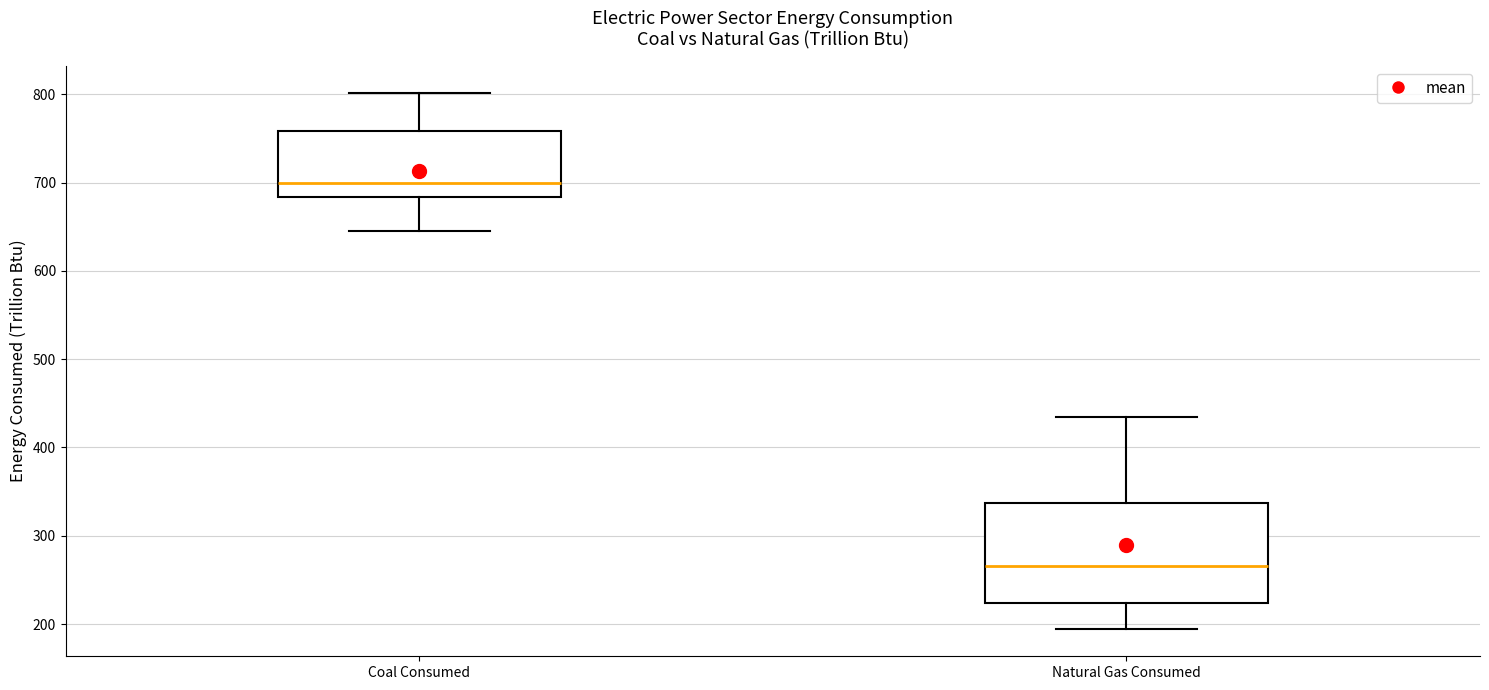

Which box is the tallest, from its lower edge to its upper edge?

Natural Gas Consumed